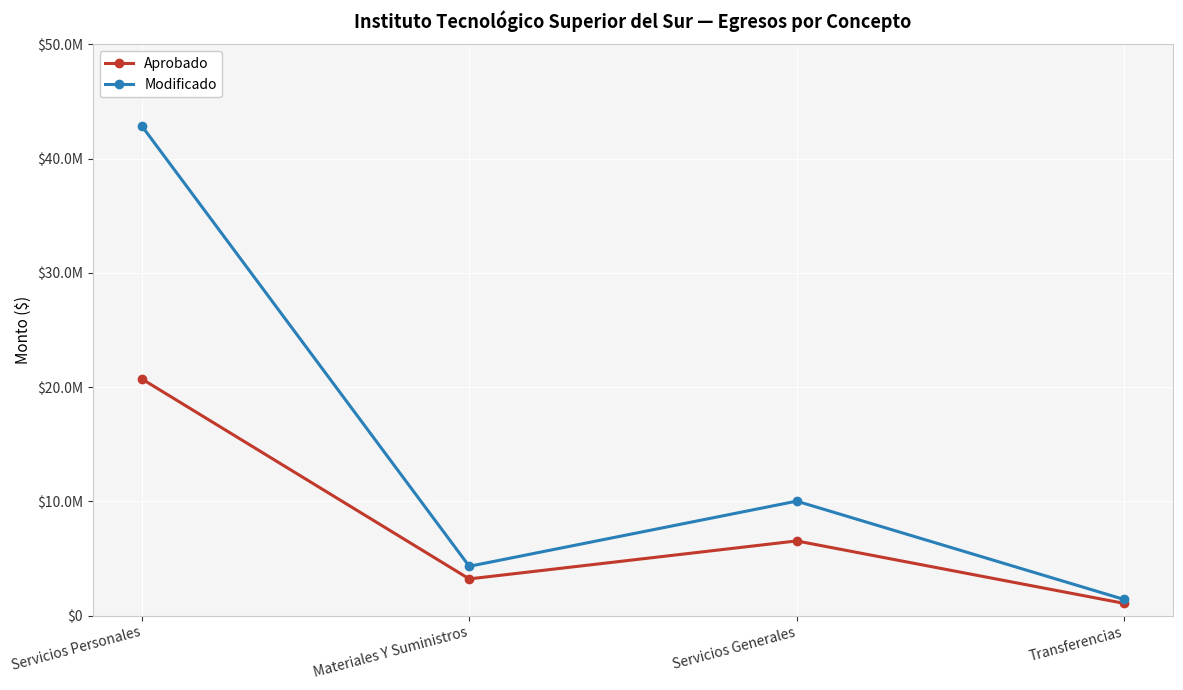

List the labels in order of Modificado value, largest first.

Servicios Personales, Servicios Generales, Materiales Y Suministros, Transferencias